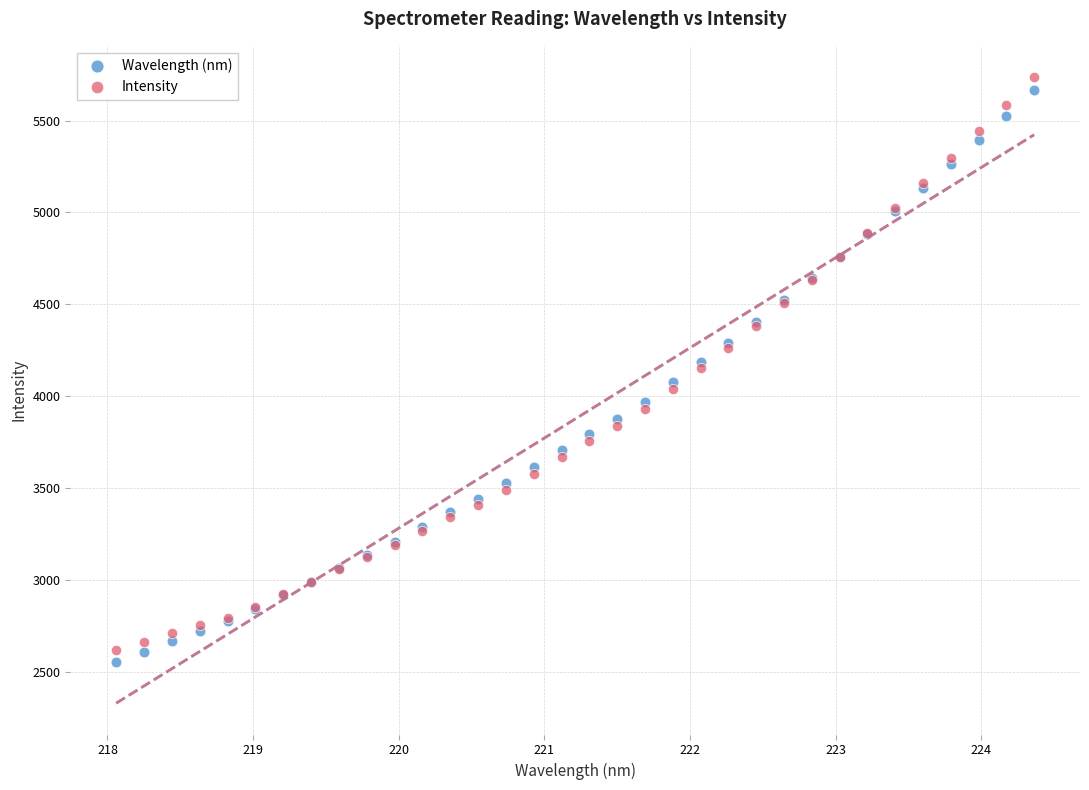

Which series has the largest Y range (max minus min)?

Intensity